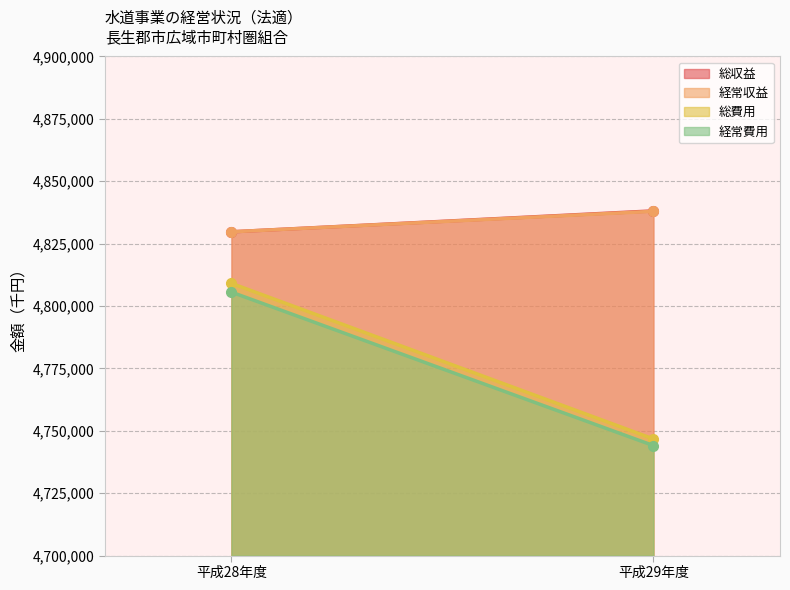

At which category is the sum across all series the highest?

平成28年度